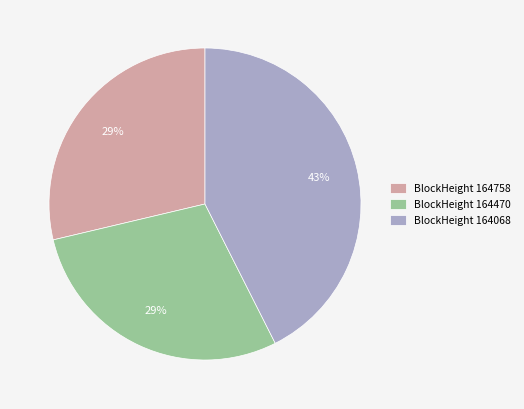

To the nearest percent, what is the difference between the largest and smallest slice percentages?

14%